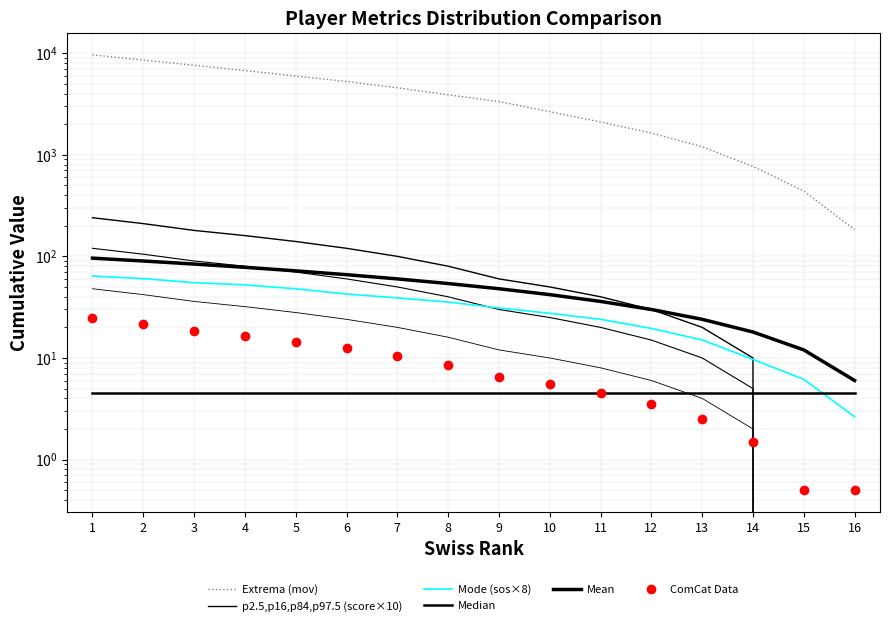

How many values in the Mean series are below 54?

8